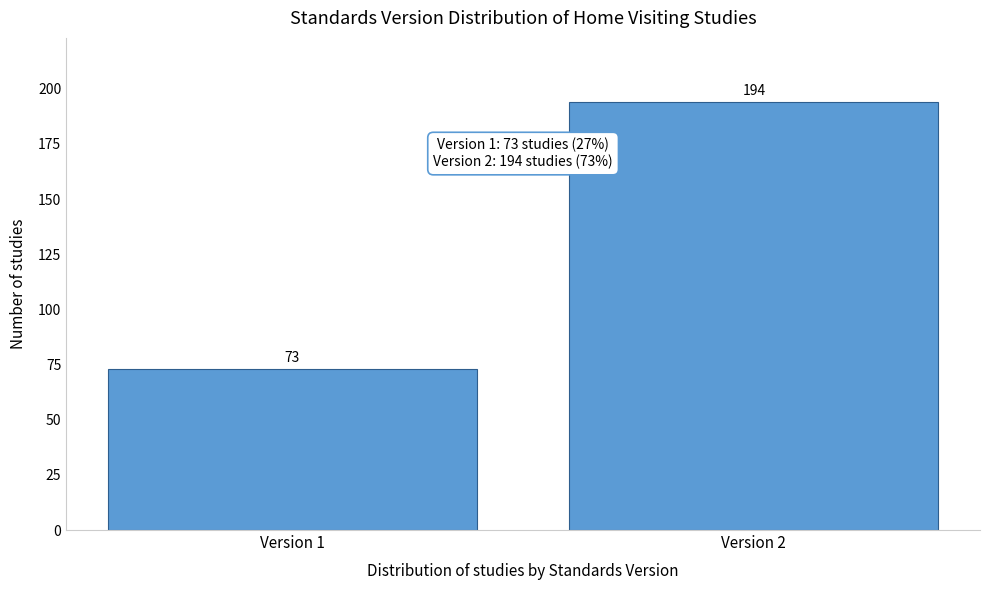

Reading left to right, what are all the values shown in this chart?

Version 1=73	Version 2=194